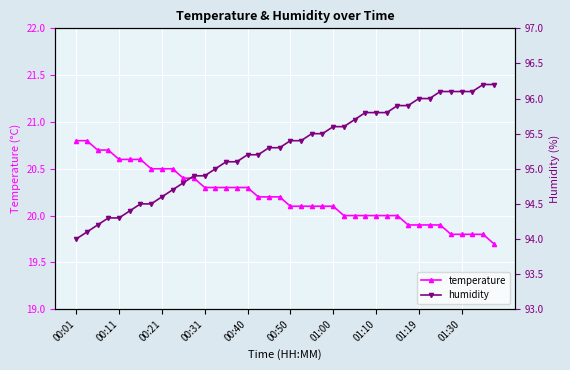

At which category is the sum across all series the highest?

34